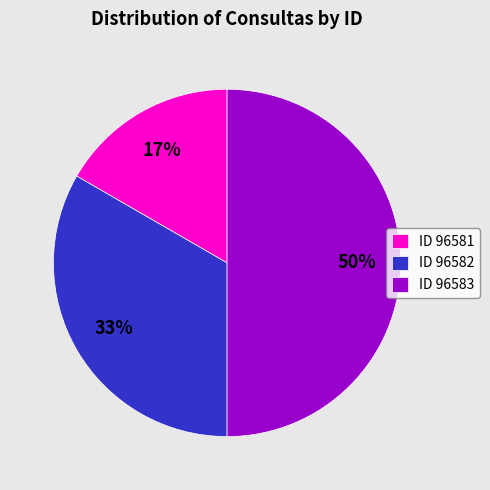

The ID 96582 slice represents 33% of the pie. True or false?

True